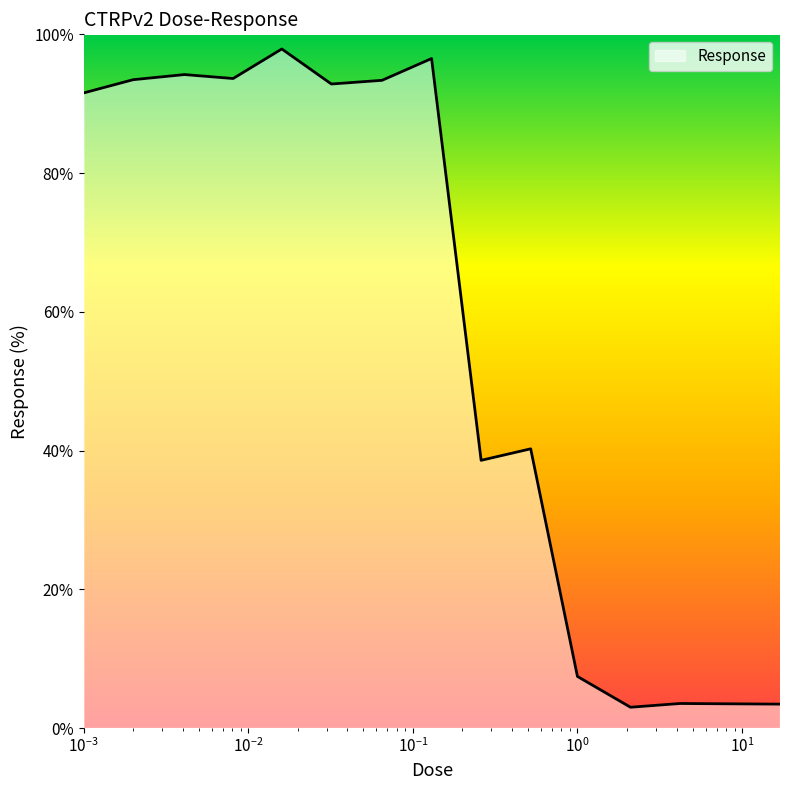

What is the smallest value displayed?

3.0